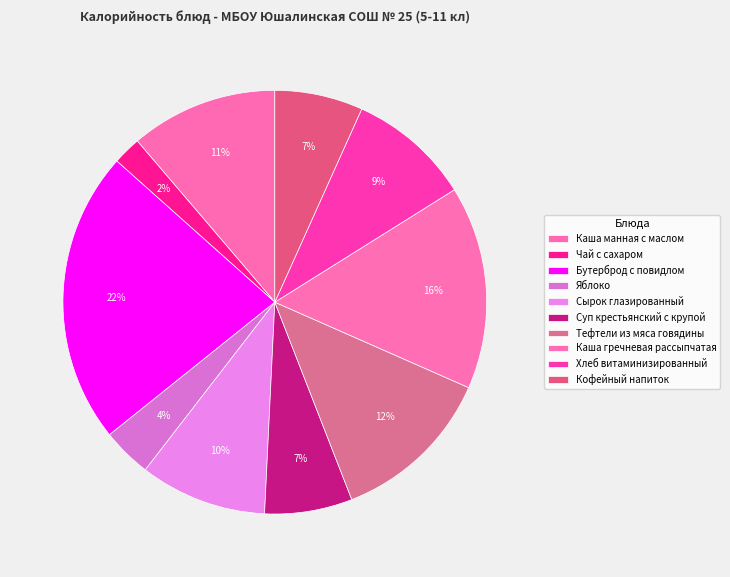

Count the number of slices in the pie.

10